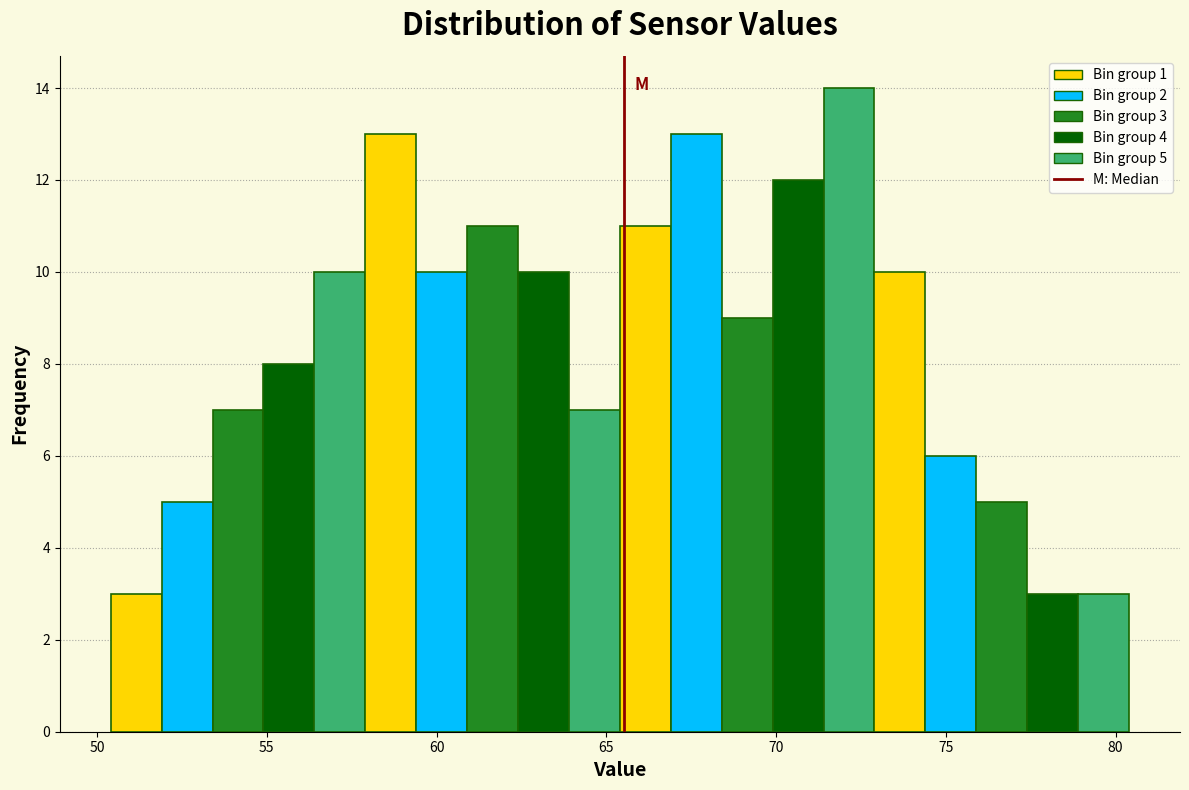

Read against the x-axis, roughly where is the centre of the tallest bar?

72.0